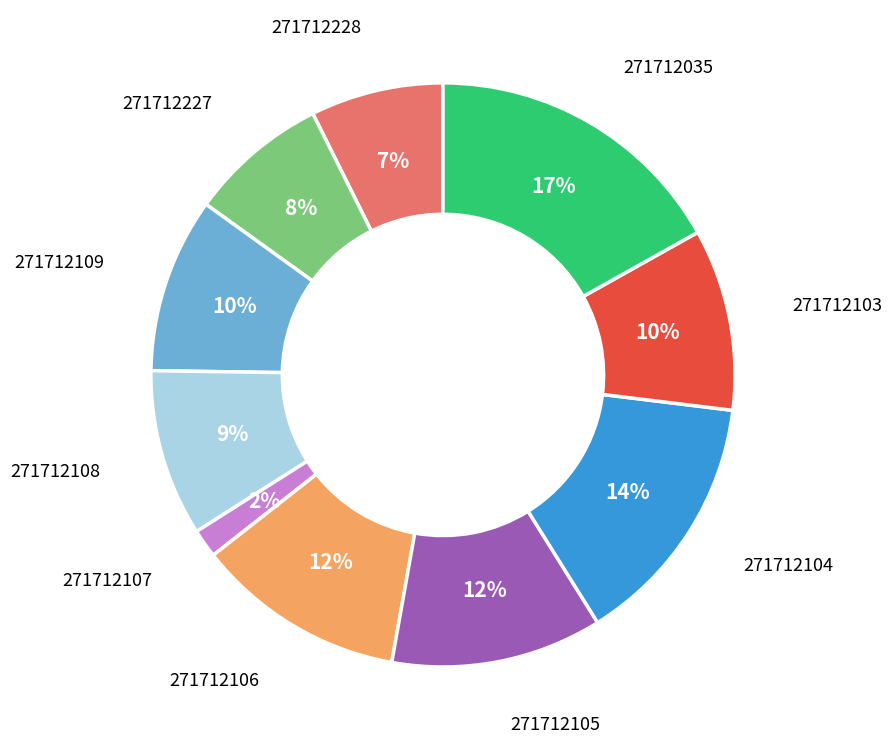

To the nearest percent, what is the average slice percentage?

10%